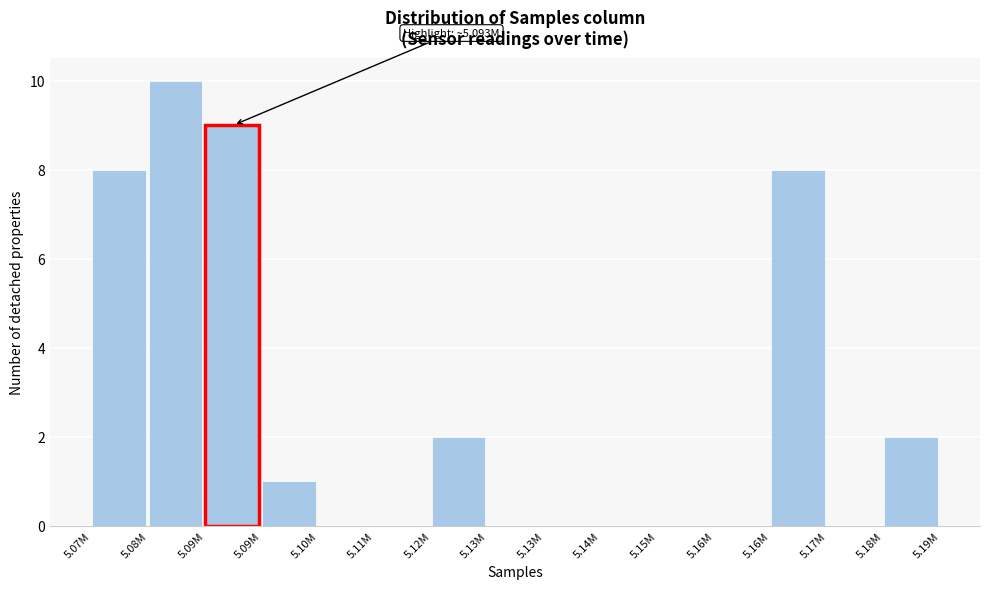

Are the bars horizontal?

No